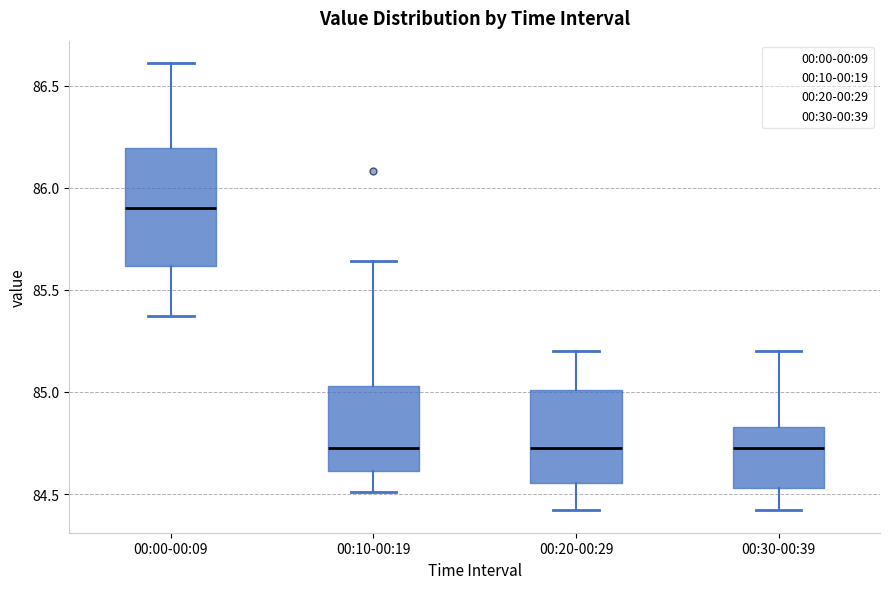

Reading left to right, read every box against the y-axis: the position of its median line, the range the box covers, and the ends of its whiskers. The values are not printed on the chart, so give them approximately, as read against the axis.

00:00-00:09: median 85.90, box 85.60 to 86.20, whiskers 85.35 to 86.60
00:10-00:19: median 84.75, box 84.60 to 85.05, whiskers 84.50 to 85.65
00:20-00:29: median 84.75, box 84.55 to 85.00, whiskers 84.40 to 85.20
00:30-00:39: median 84.75, box 84.55 to 84.85, whiskers 84.40 to 85.20